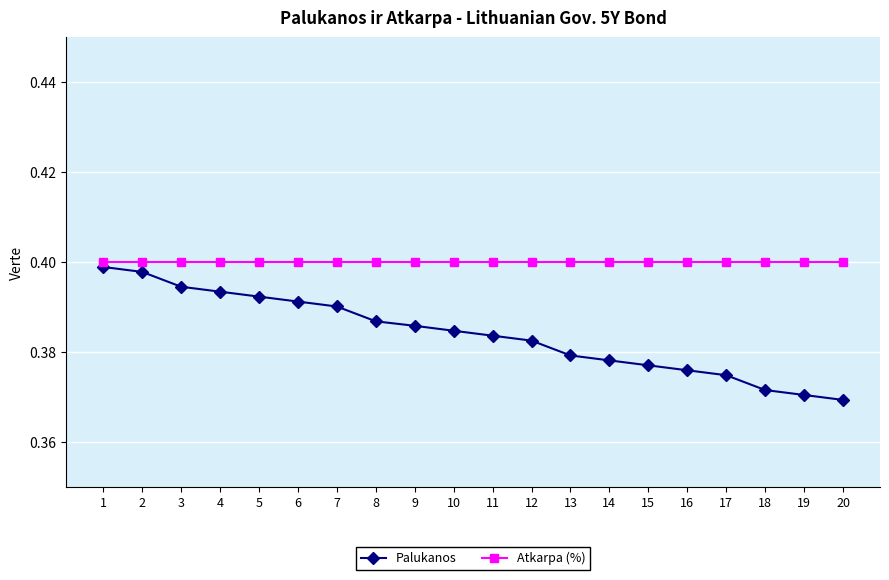

Which series has the widest spread of values?

Palukanos